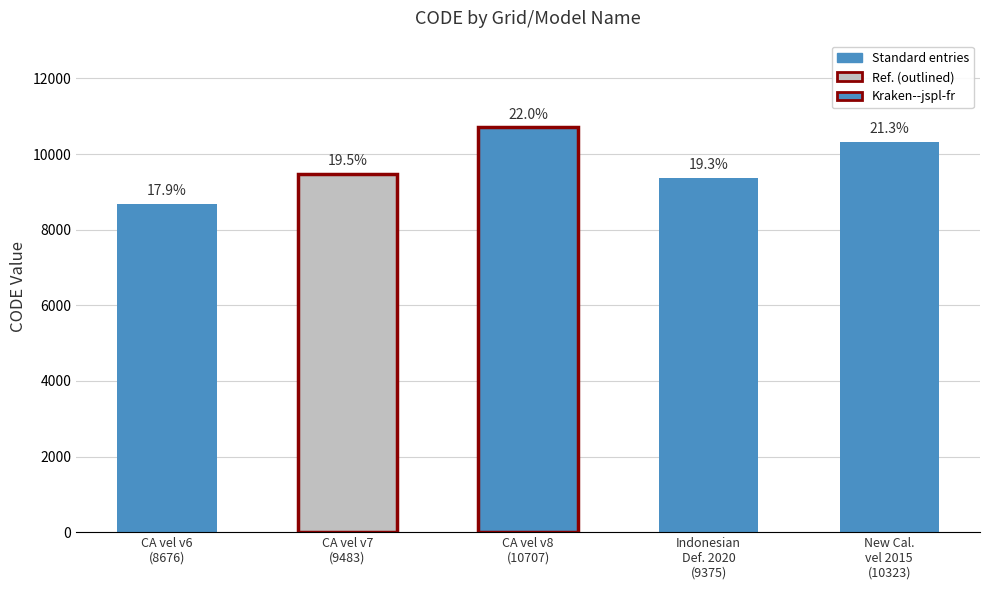

Reading right to left, what are all the values shown in this chart?

New Cal.
vel 2015
(10323)=10323	Indonesian
Def. 2020
(9375)=9375	CA vel v8
(10707)=10707	CA vel v7
(9483)=9483	CA vel v6
(8676)=8676